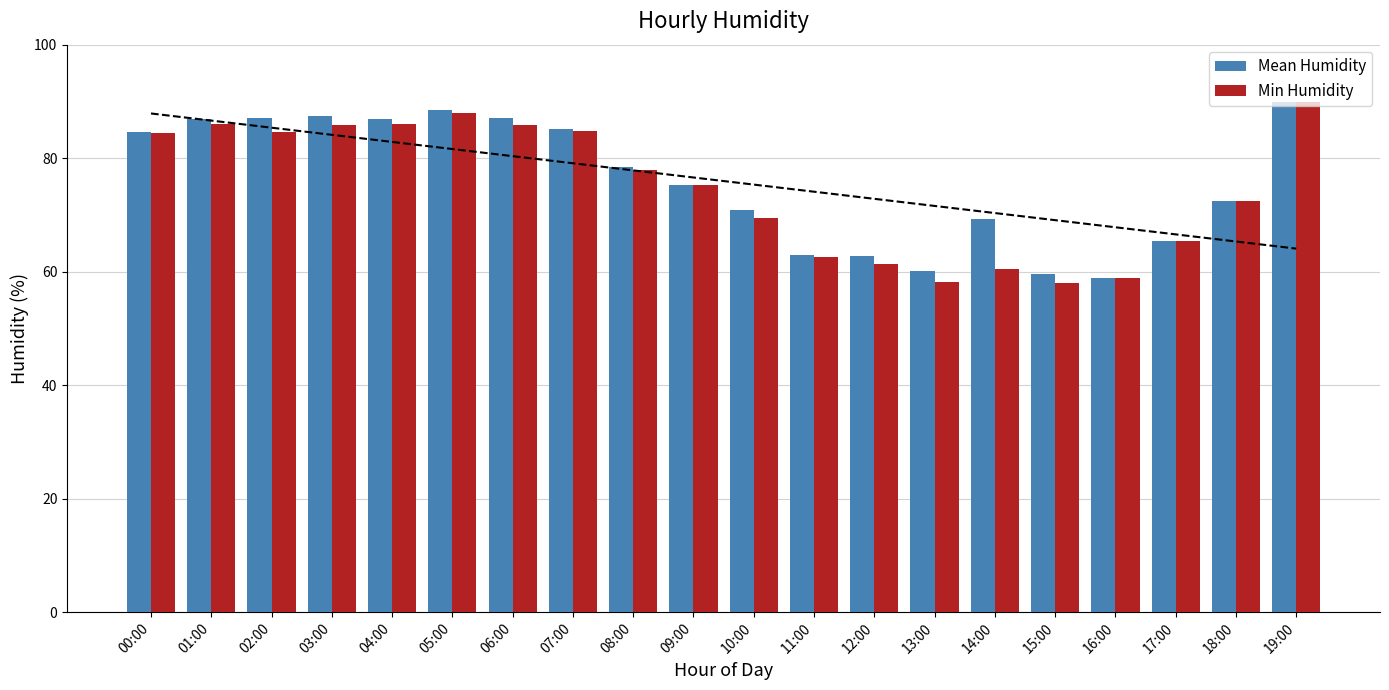

At which category is the sum across all series the highest?

19:00